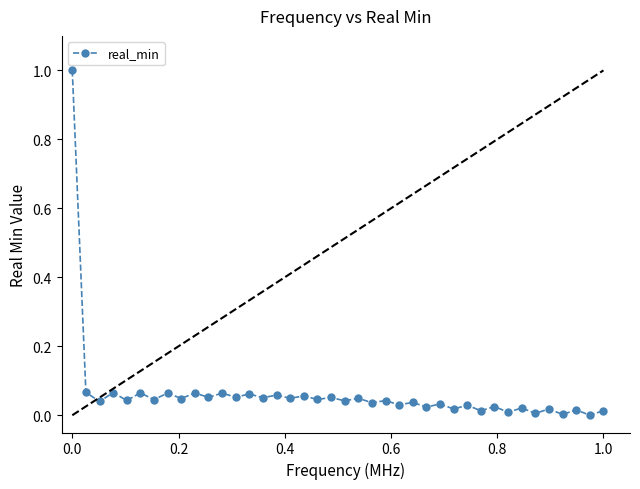

What is the greatest value displayed?

1.0